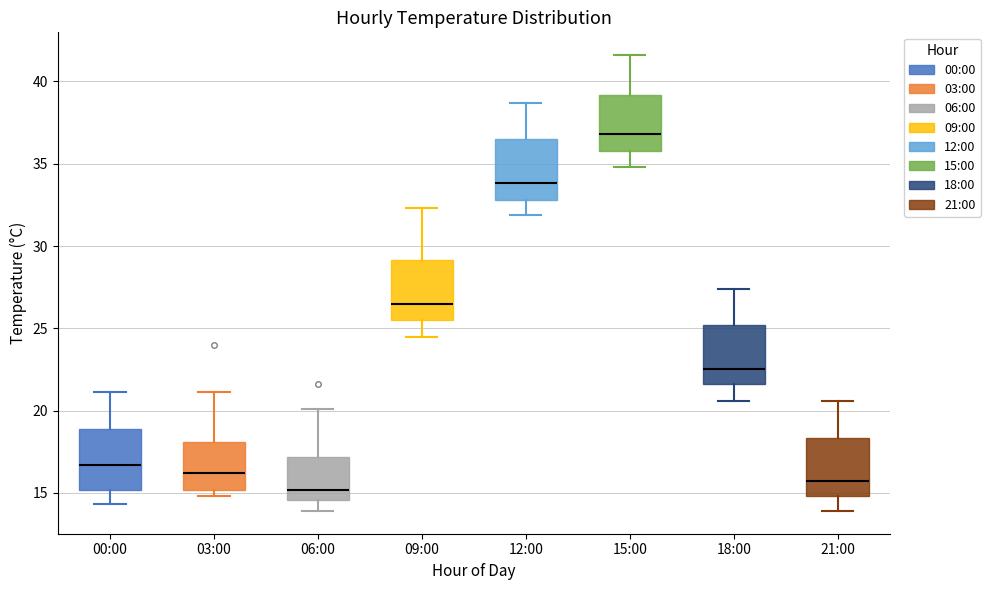

Reading left to right, transcribe this box plot: for each box, give where its median line is, the range the box spans, and where its two whiskers end, as read against the y-axis. The values are not printed on the chart, so give them approximately, as read against the axis.

00:00: median 16.5, box 15.0 to 19.0, whiskers 14.5 to 21.0
03:00: median 16.0, box 15.0 to 18.0, whiskers 15.0 (just below the box's lower edge) to 21.0
06:00: median 15.0, box 14.5 to 17.0, whiskers 14.0 to 20.0
09:00: median 26.5, box 25.5 to 29.0, whiskers 24.5 to 32.5
12:00: median 34.0, box 33.0 to 36.5, whiskers 32.0 to 38.5
15:00: median 37.0, box 36.0 to 39.0, whiskers 35.0 to 41.5
18:00: median 22.5, box 21.5 to 25.0, whiskers 20.5 to 27.5
21:00: median 15.5, box 15.0 to 18.5, whiskers 14.0 to 20.5